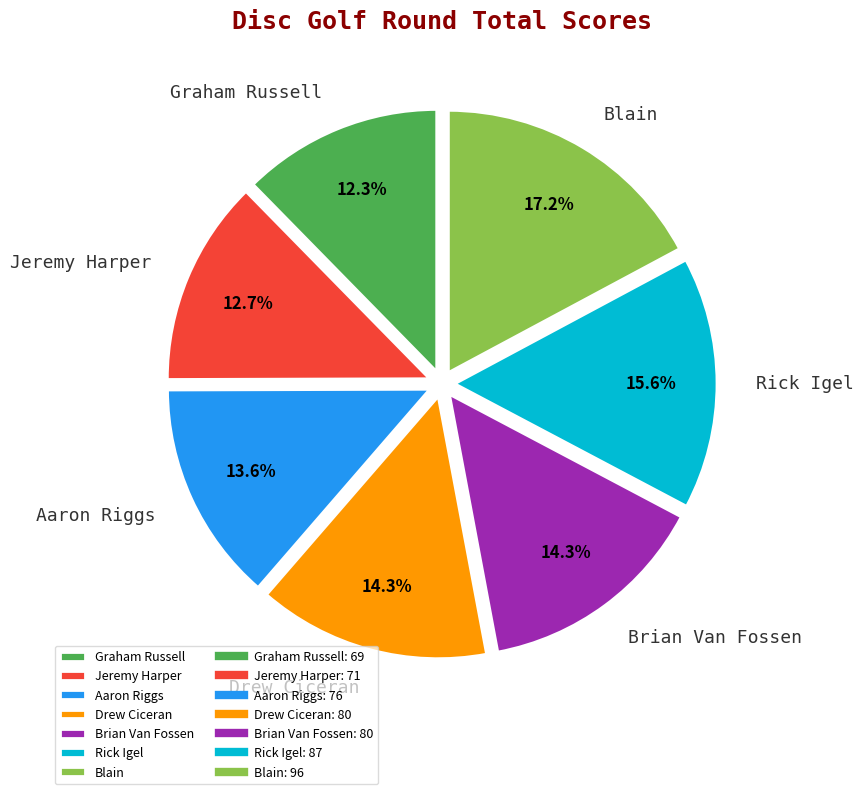

Does any single category account for the majority?

No